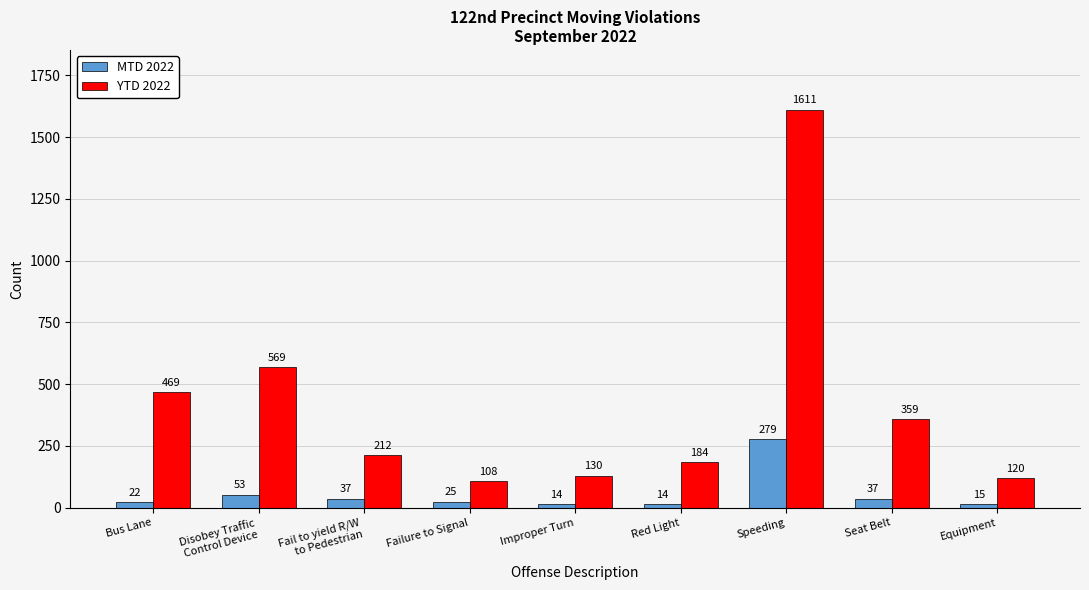

The YTD 2022 series shows 359 at Seat Belt. True or false?

True